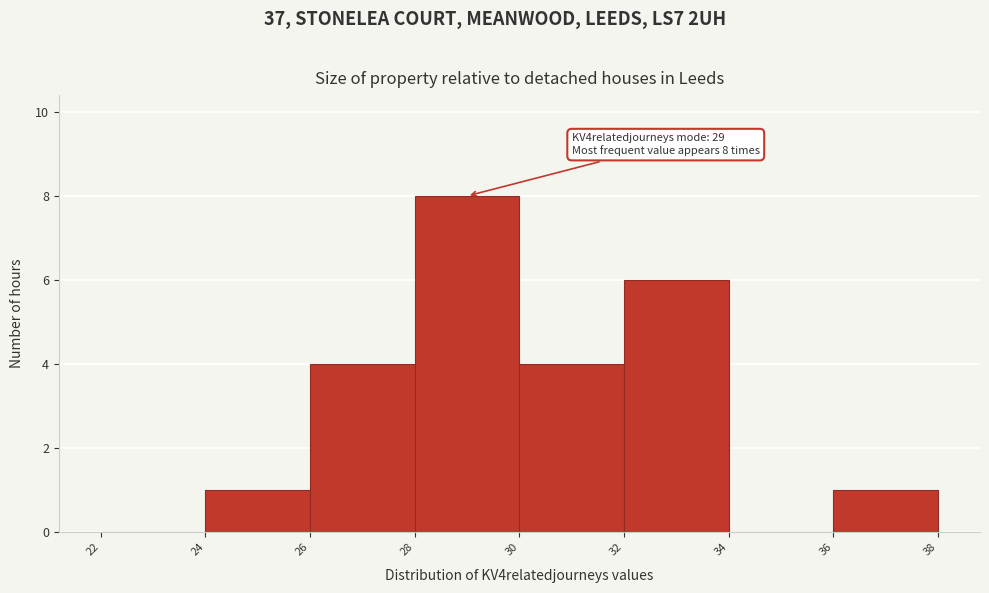

Over which range of the x-axis is the bar tallest?

28 to 30